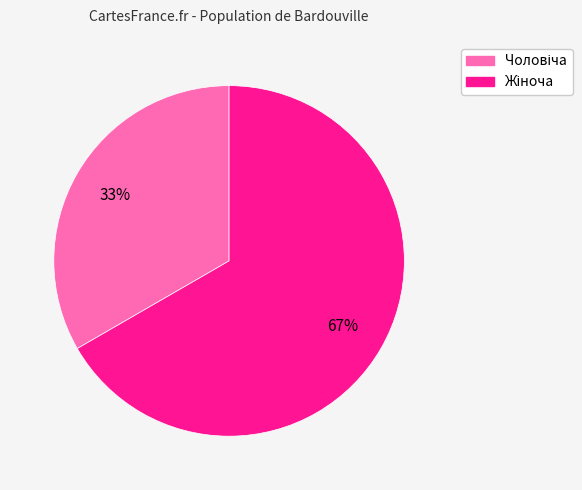

How many slices are in this pie chart?

2